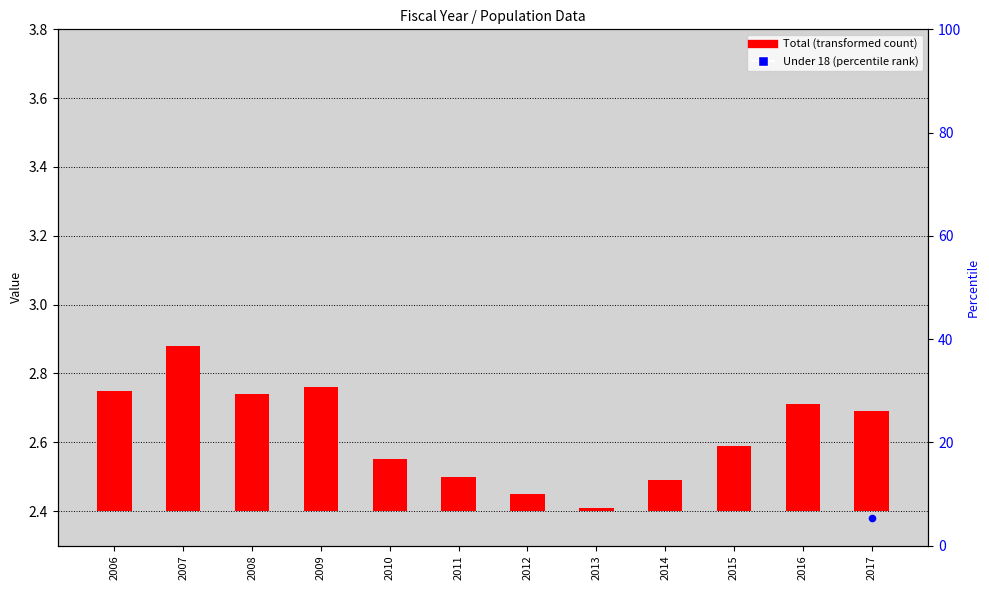

What are all the series names shown in the legend?

Total, Under 18